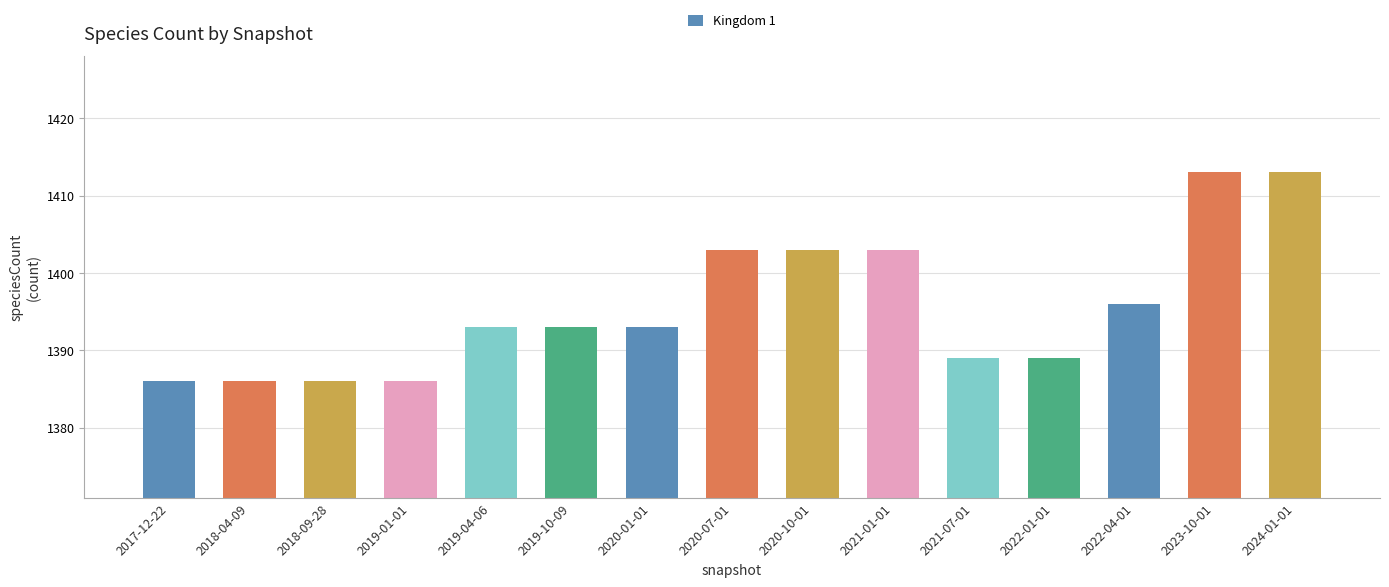

What is the label of the 5th bar from the left?

2019-04-06